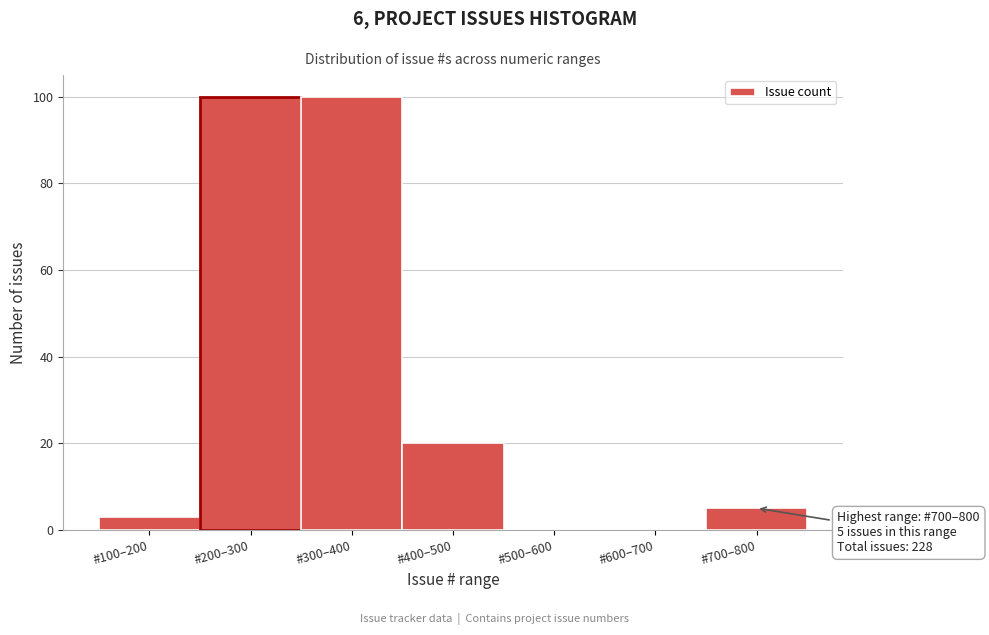

Reading right to left, extract all data points from this chart.

#700–800=5	#600–700=0	#500–600=0	#400–500=20	#300–400=100	#200–300=100	#100–200=3